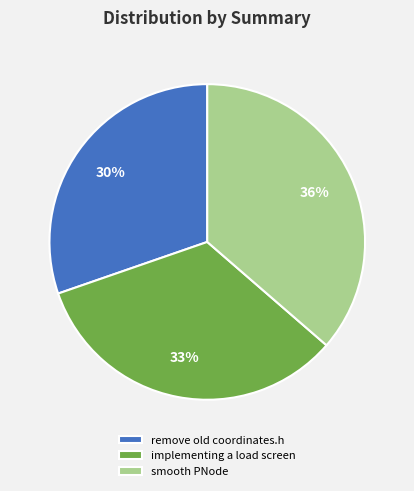

What is the largest slice in the pie chart?

smooth PNode